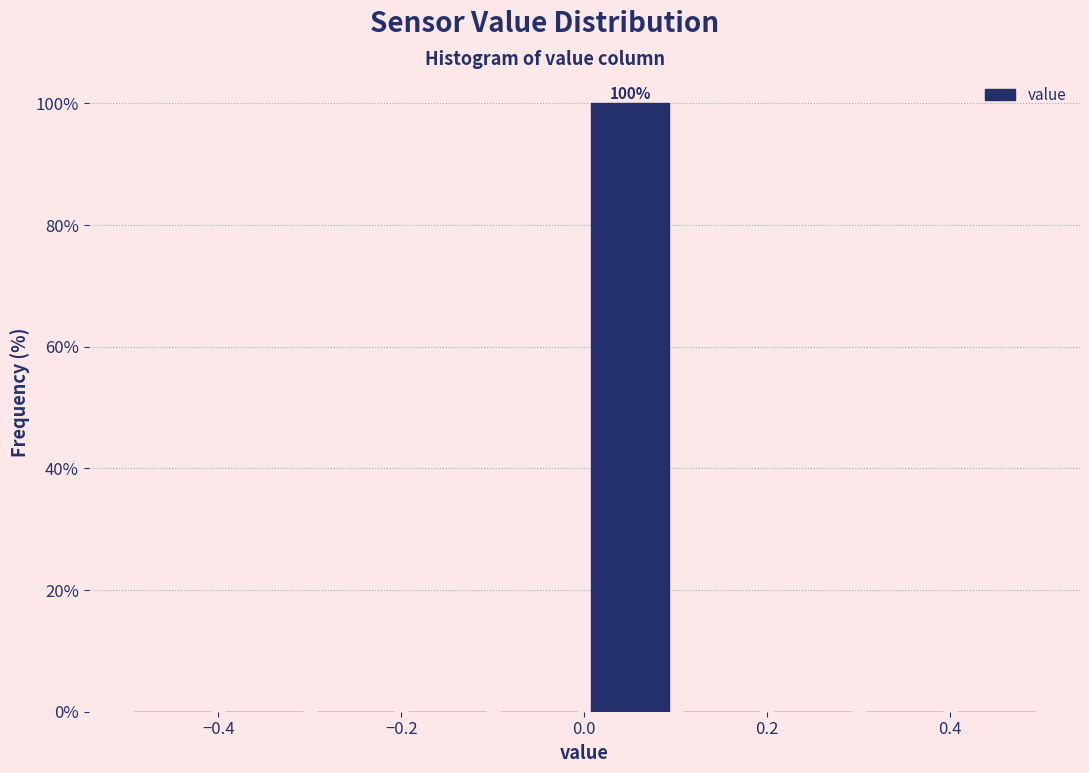

Which range on the x-axis has the tallest bar?

0.0 to 0.1